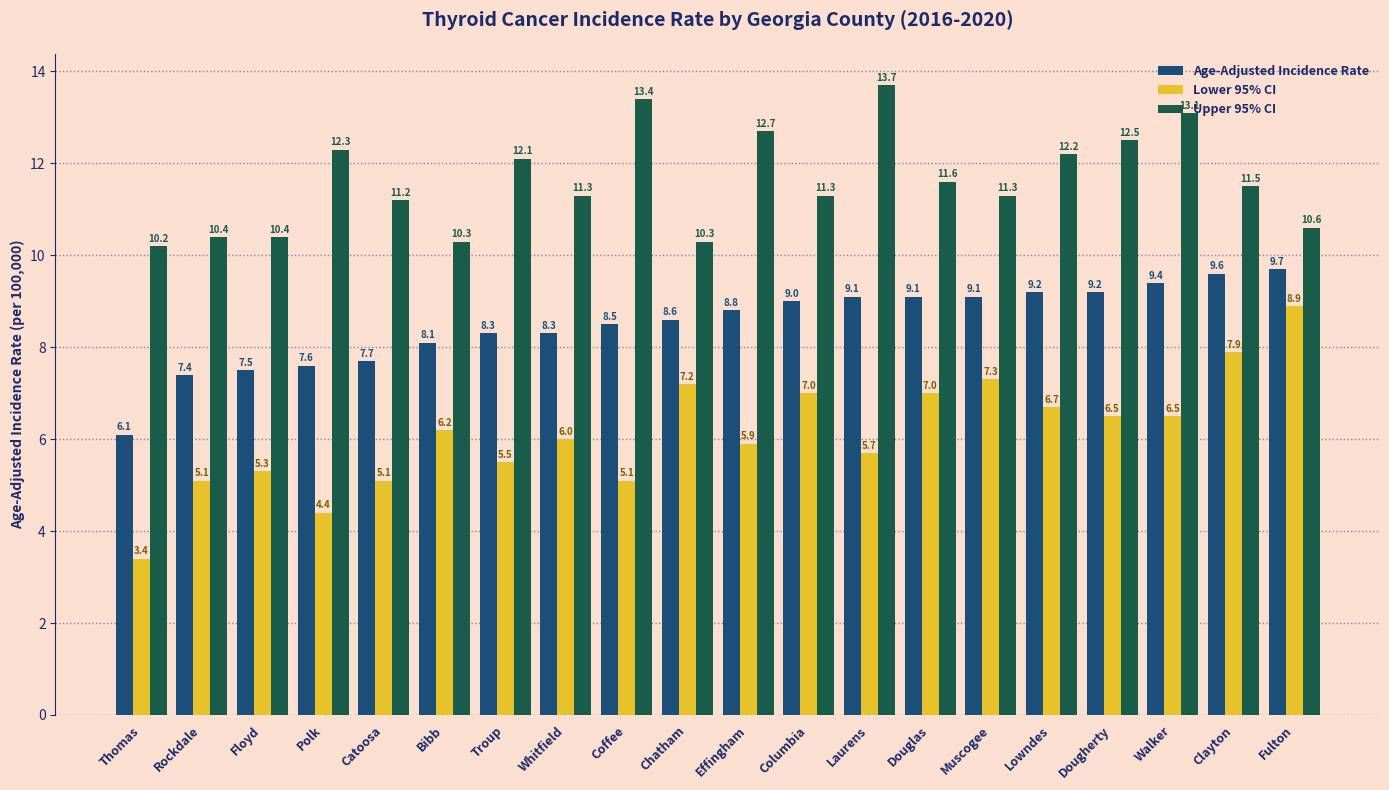

Rank the series by their maximum value, from lowest to highest.

Lower 95% CI, Age-Adjusted Incidence Rate, Upper 95% CI